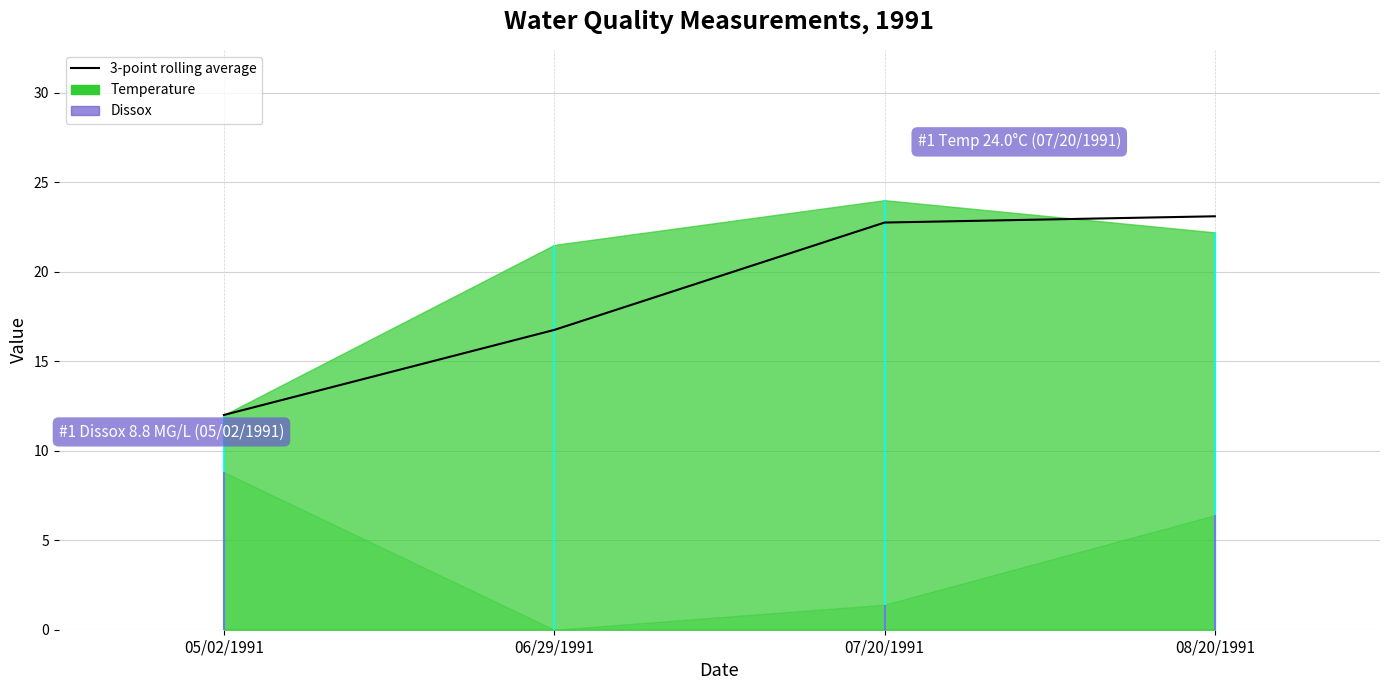

List the labels in order of value, smallest first.

05/02/1991, 06/29/1991, 07/20/1991, 08/20/1991